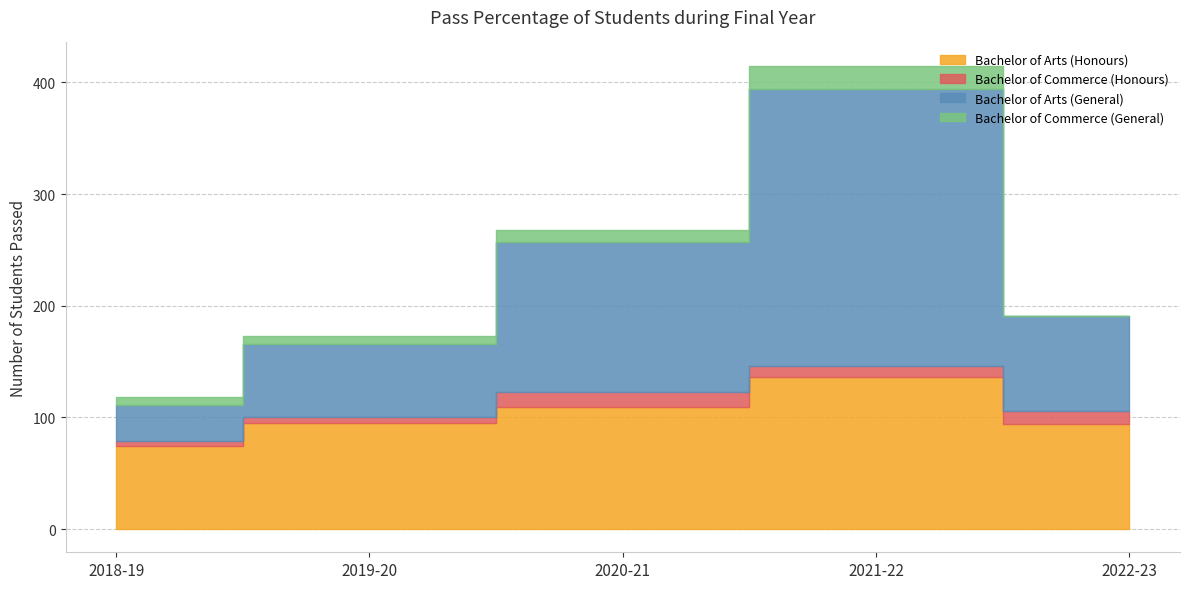

True or false: Bachelor of Arts (Honours) has more than 0 points higher than both neighbors.

True